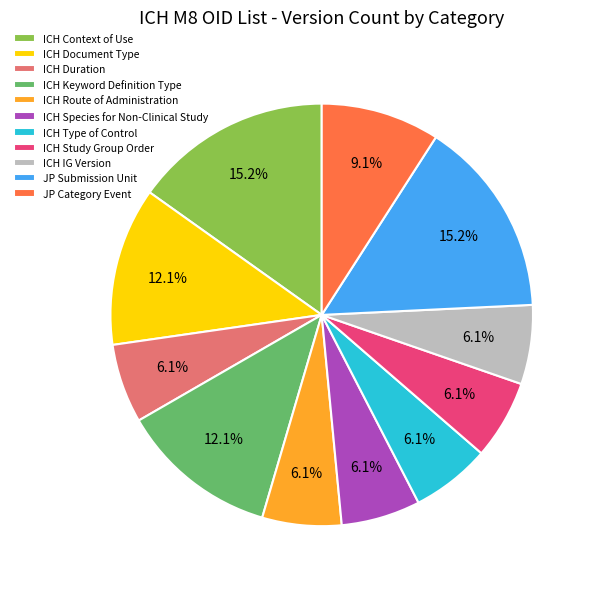

Is it true that ICH Duration is 1% of the pie?

False